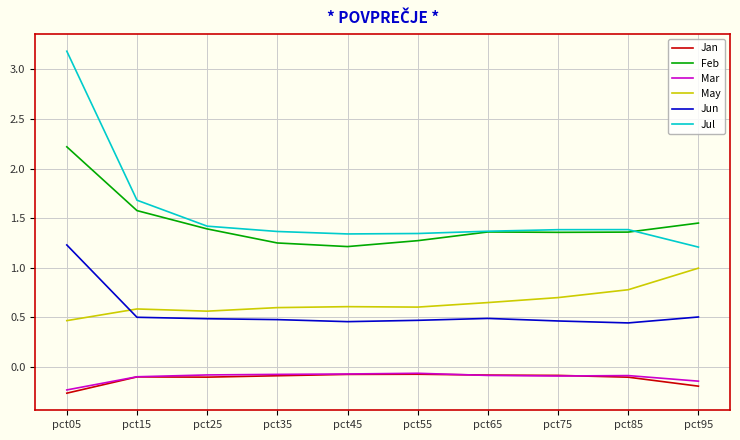

Is the value of Jan at pct75 greater than the value of Mar at pct95?

Yes